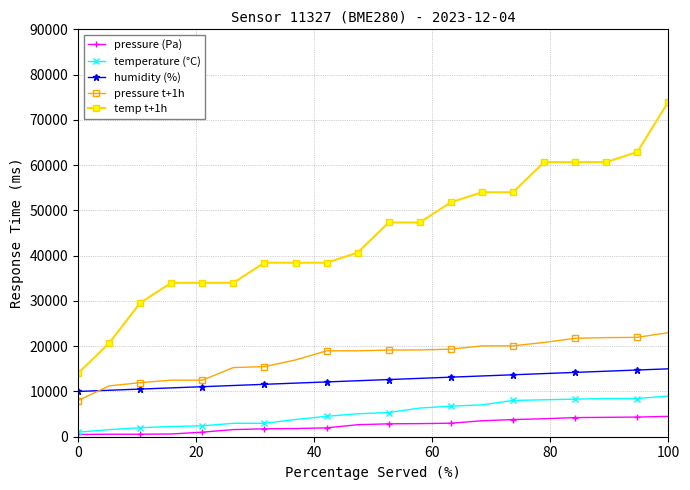

True or false: temp t+1h and temperature (°C) intersect in this chart.

False